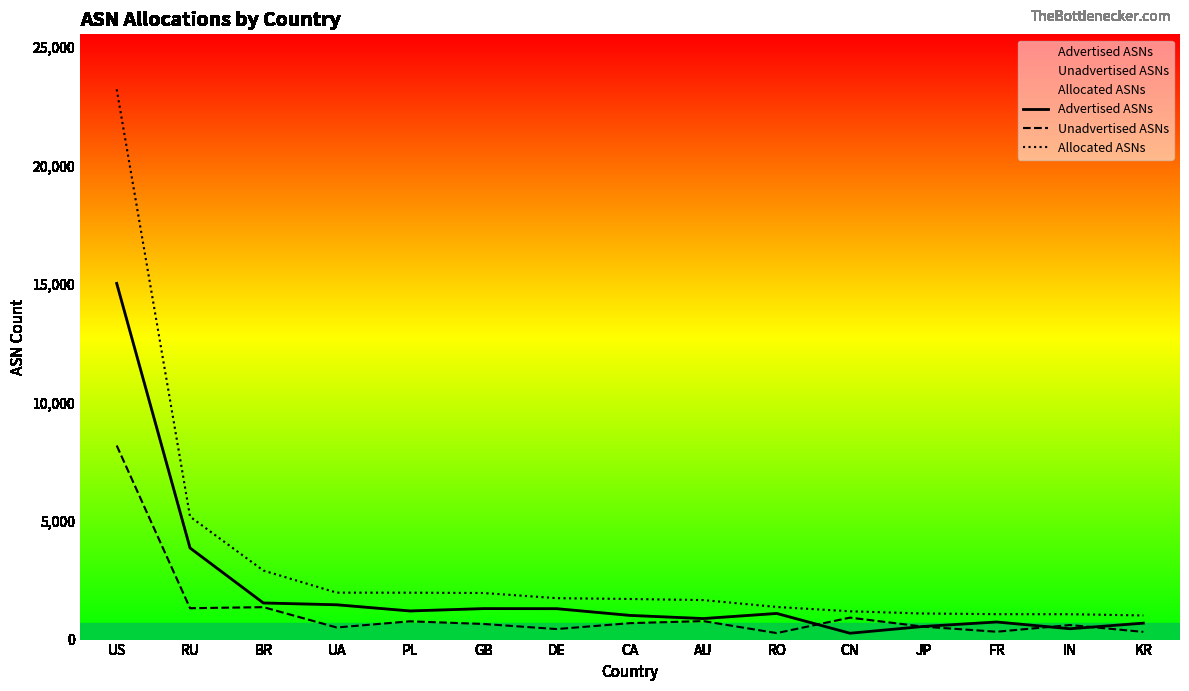

Where does the Advertised ASNs series first go above 1103?

US